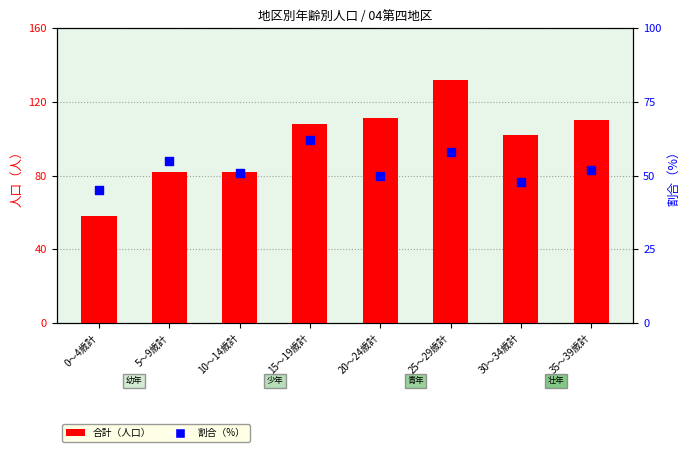

Which series has the largest total across all categories?

合計（人口）